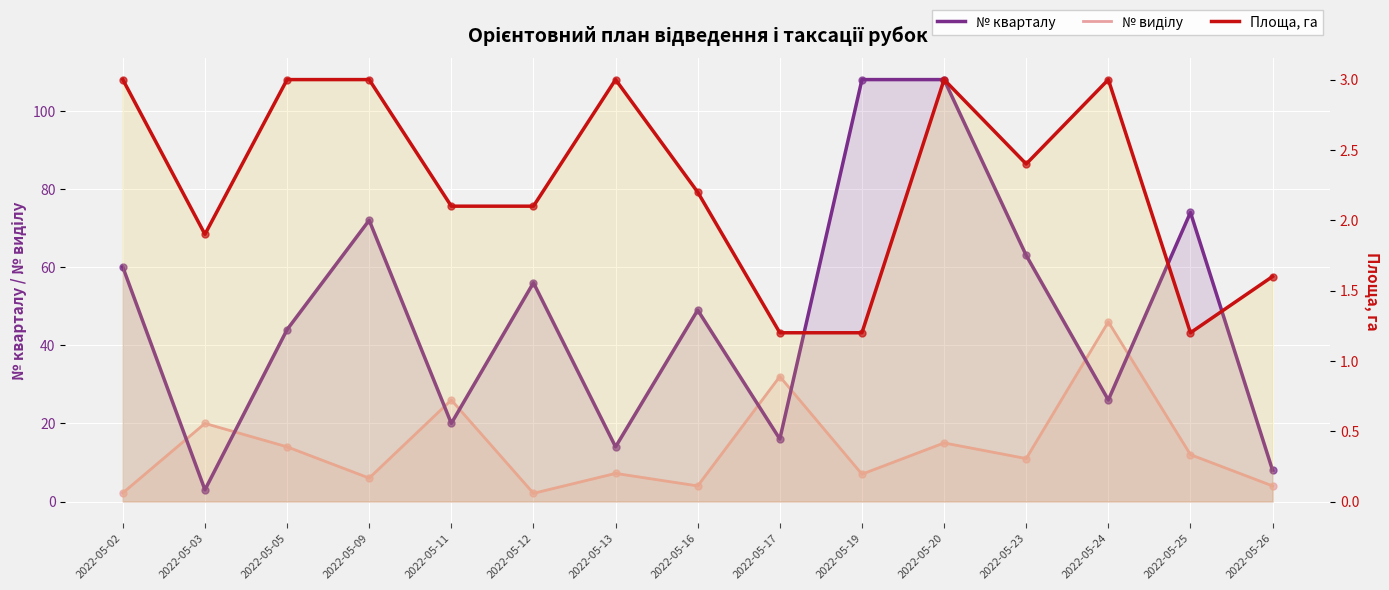

What is the total value across all series at 2022-05-12?

60.2